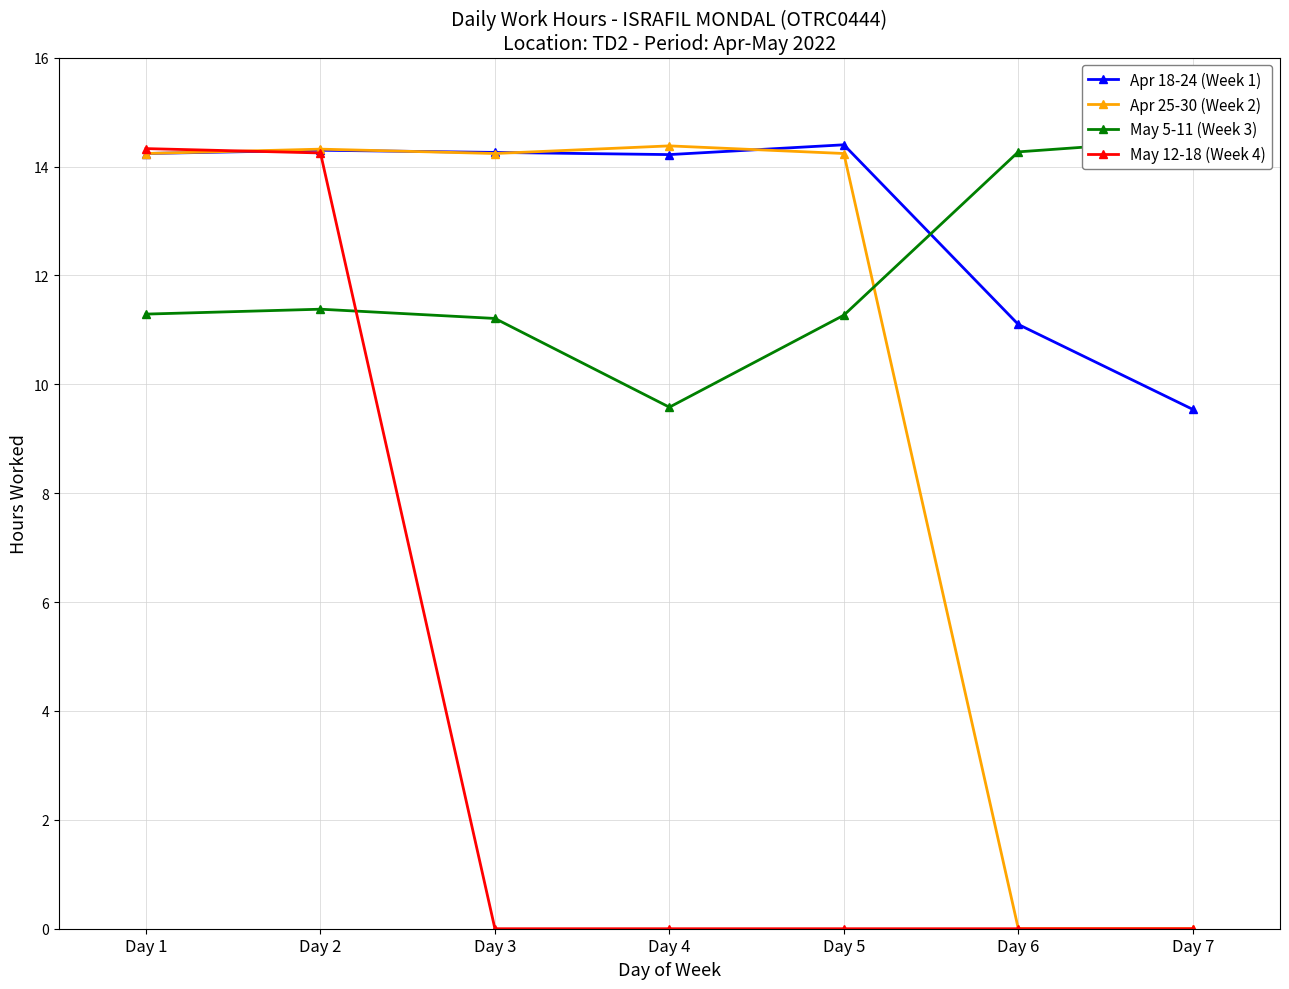

True or false: Apr 18-24 (Week 1) has a value of 3.8 at Day 4.

False